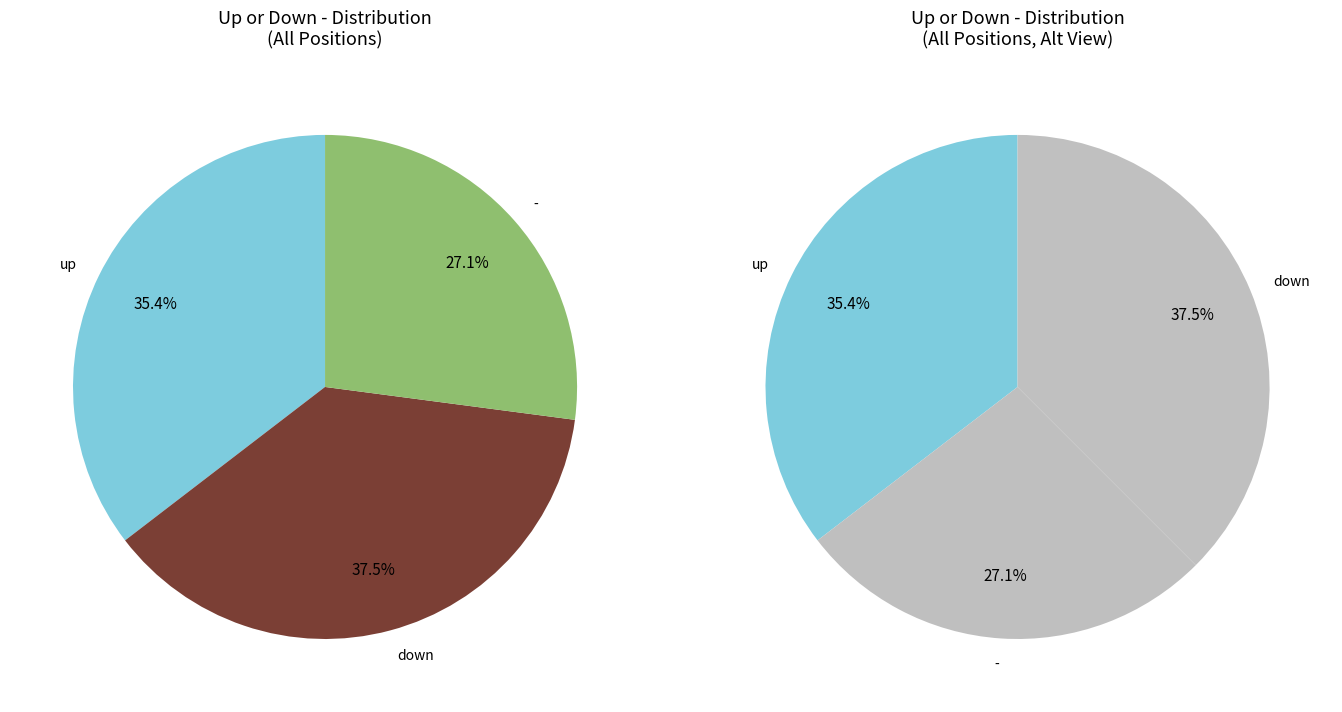

What is the ratio of the value at up to the value at down?

0.9